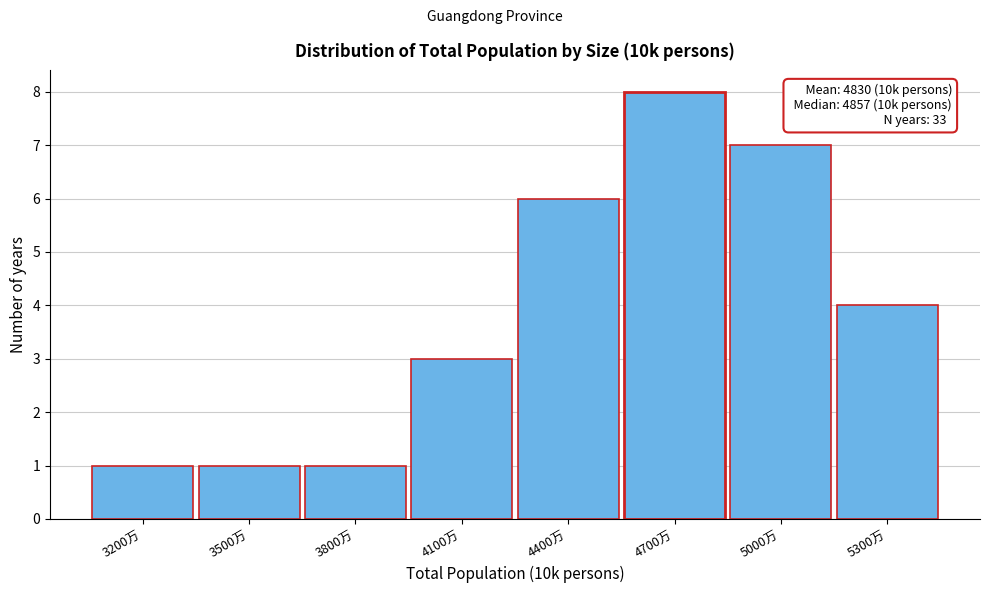

Reading left to right, list all the values displayed in this chart.

3200万=1	3500万=1	3800万=1	4100万=3	4400万=6	4700万=8	5000万=7	5300万=4